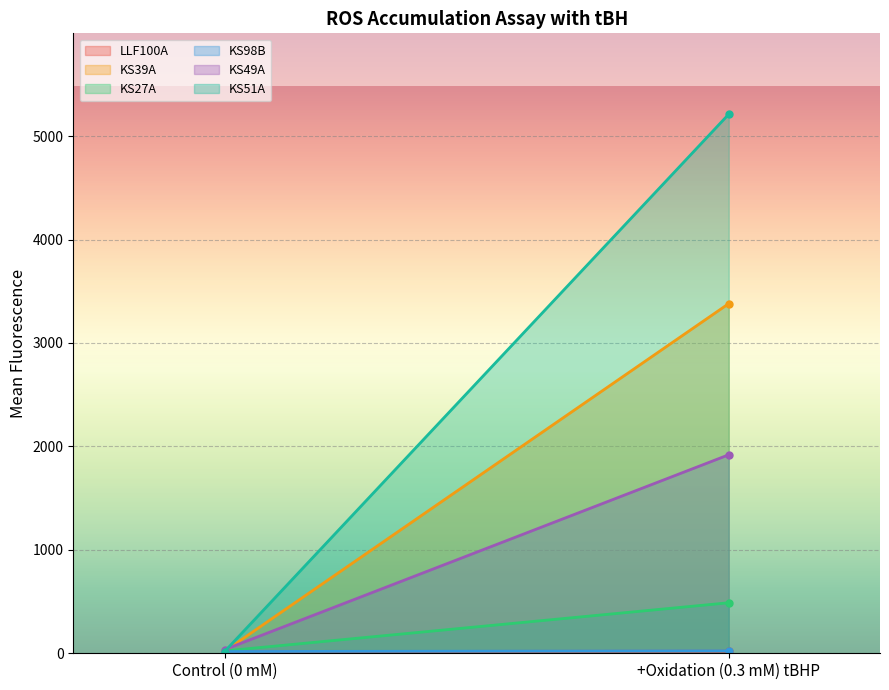

What is the lowest value of the KS98B series?

17.0